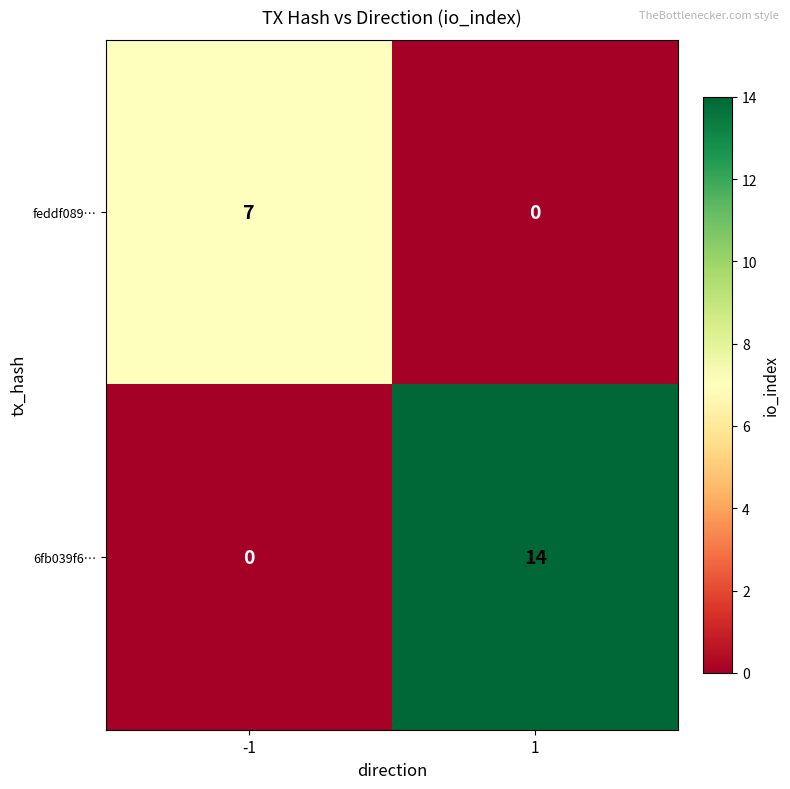

What is the greatest value displayed?

14